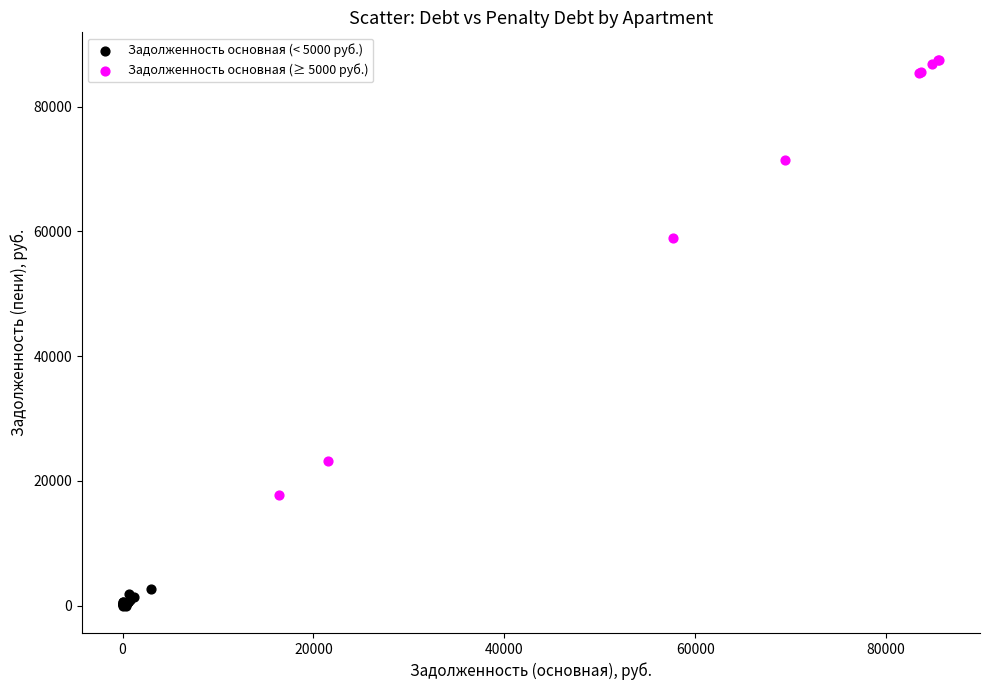

Which series contains the lowest Y value?

Задолженность основная (< 5000 руб.)